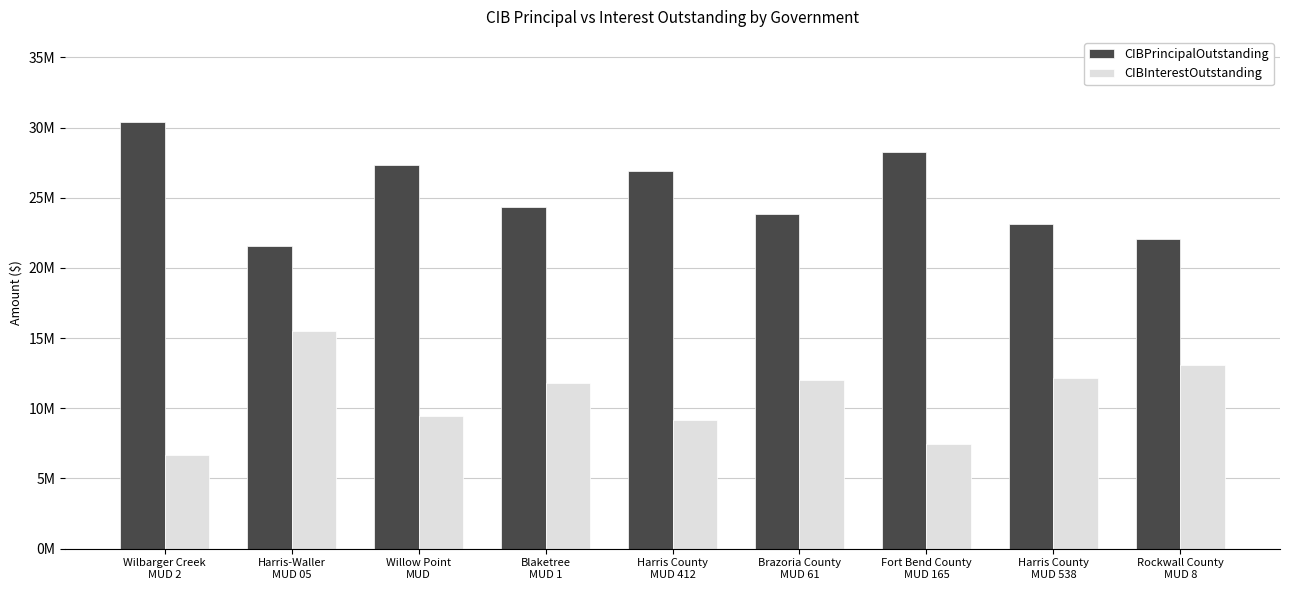

What are all the series names shown in the legend?

CIBPrincipalOutstanding, CIBInterestOutstanding